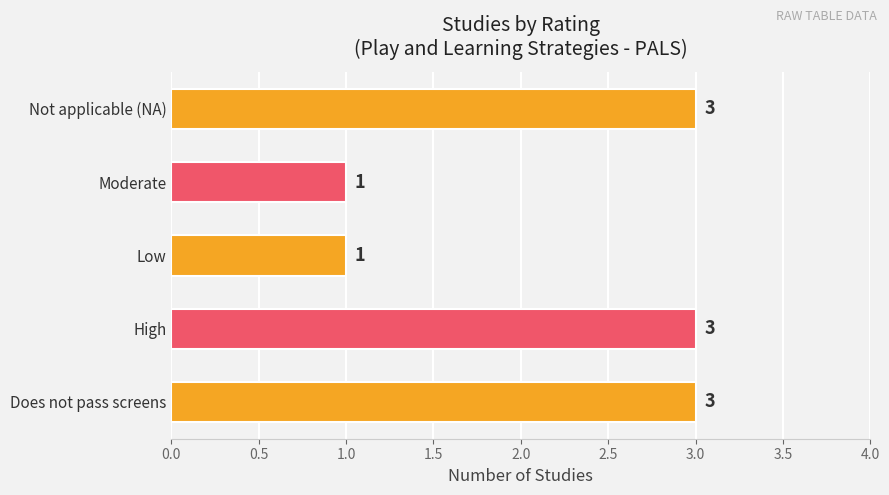

True or false: the data shows 3 at Does not pass screens.

True